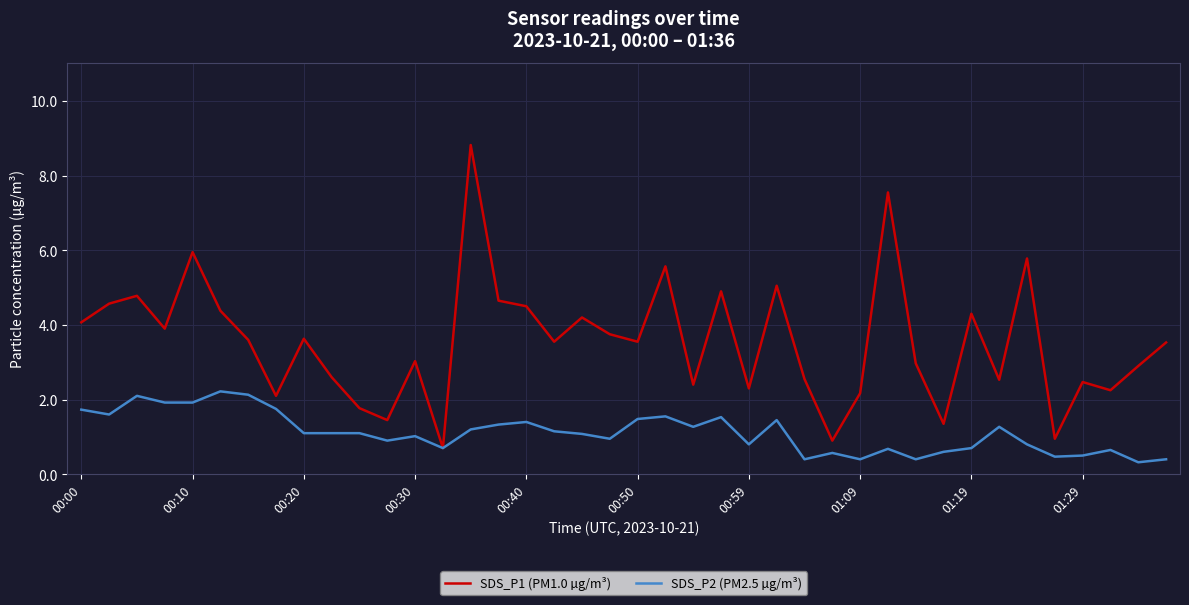

What is the difference between the maximum and minimum values in the SDS_P2 (PM2.5 µg/m³) series?

1.9